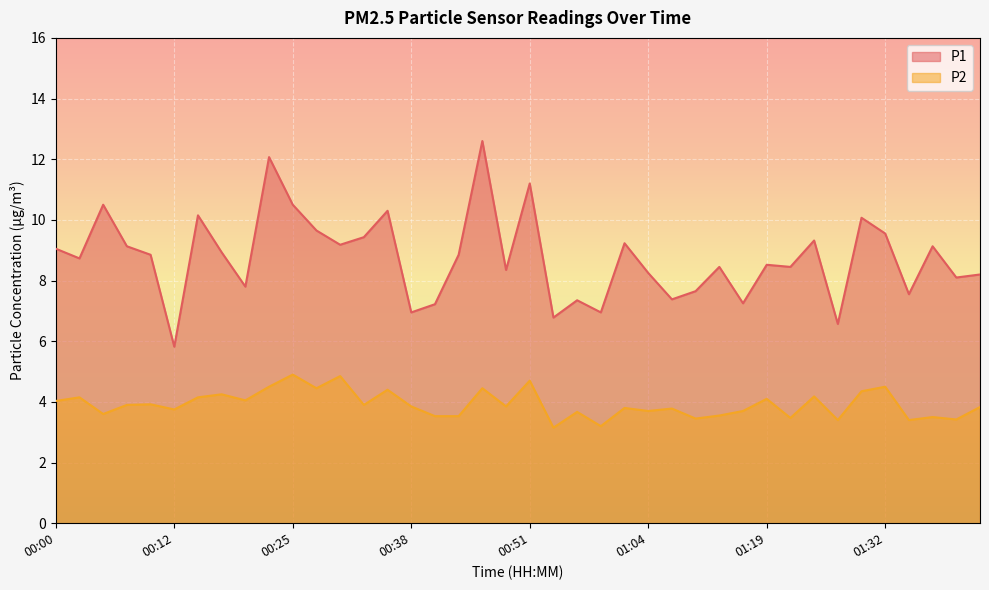

Reading right to left, transcribe all the data shown in this chart.

P1: 01:42=8.2	01:39=8.1	01:37=9.1	01:34=7.5	01:32=9.6	01:29=10.1	01:27=6.6	01:24=9.3	01:22=8.4	01:19=8.5	01:16=7.2	01:14=8.4	01:11=7.7	01:06=7.4	01:04=8.2	01:01=9.2	00:59=7.0	00:56=7.3	00:53=6.8	00:51=11.2	00:48=8.3	00:46=12.6	00:43=8.8	00:41=7.2	00:38=7.0	00:35=10.3	00:33=9.4	00:30=9.2	00:28=9.7	00:25=10.5	00:23=12.1	00:20=7.8	00:18=8.9	00:15=10.2	00:12=5.8	00:10=8.8	00:07=9.1	00:05=10.5	00:02=8.7	00:00=9.1
P2: 01:42=3.8	01:39=3.4	01:37=3.5	01:34=3.4	01:32=4.5	01:29=4.3	01:27=3.4	01:24=4.2	01:22=3.5	01:19=4.1	01:16=3.7	01:14=3.5	01:11=3.5	01:06=3.8	01:04=3.7	01:01=3.8	00:59=3.2	00:56=3.7	00:53=3.1	00:51=4.7	00:48=3.9	00:46=4.5	00:43=3.5	00:41=3.5	00:38=3.9	00:35=4.4	00:33=3.9	00:30=4.8	00:28=4.5	00:25=4.9	00:23=4.5	00:20=4.0	00:18=4.2	00:15=4.2	00:12=3.8	00:10=3.9	00:07=3.9	00:05=3.6	00:02=4.2	00:00=4.0